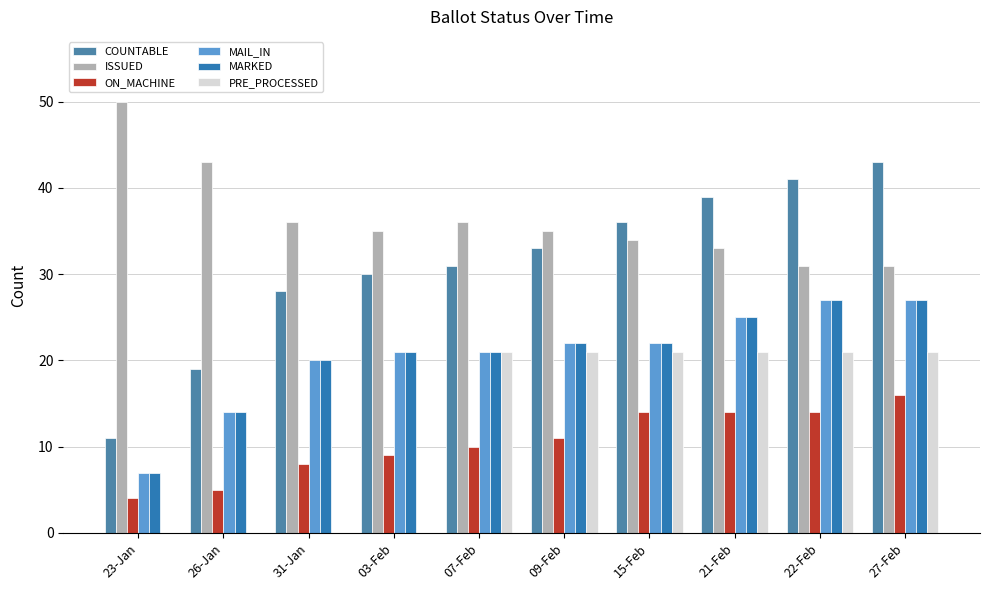

What is the spread (max minus min) of values at 31-Jan?

36